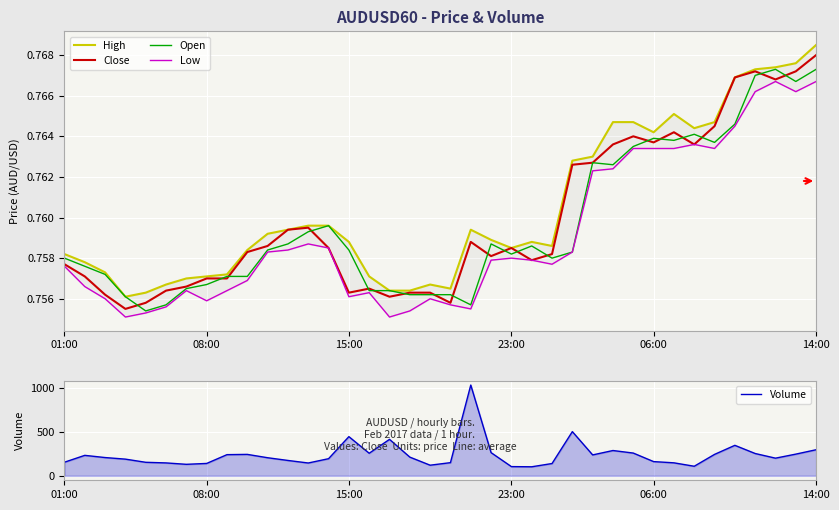

The High series shows 1.3 at 18. True or false?

False